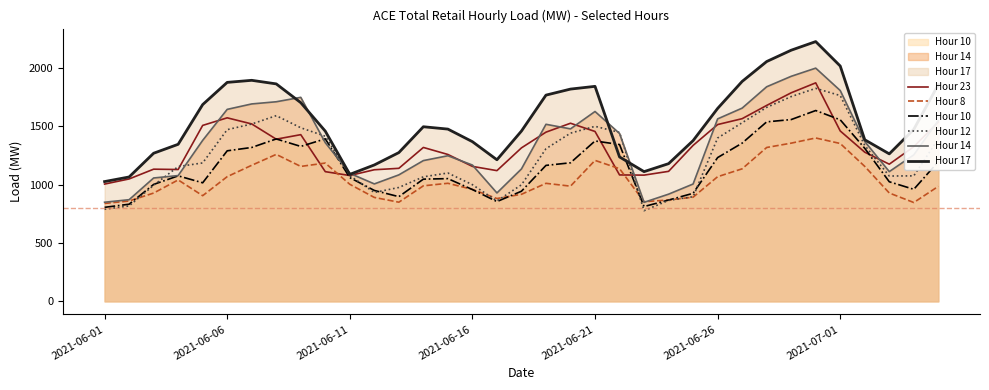

Which series has the widest spread of values?

Hour 17